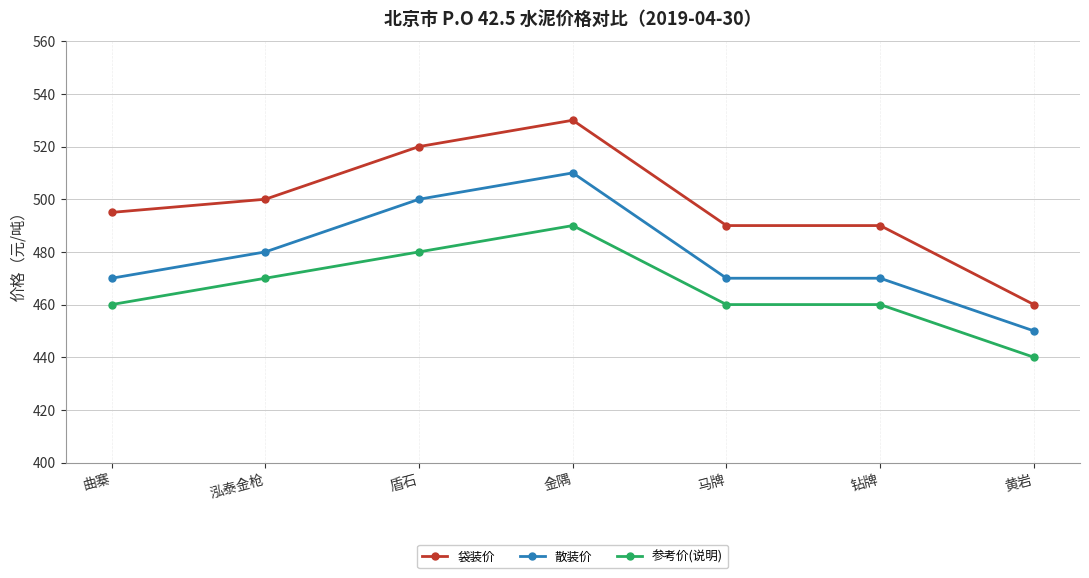

What position from the left is 泓泰金枪?

2